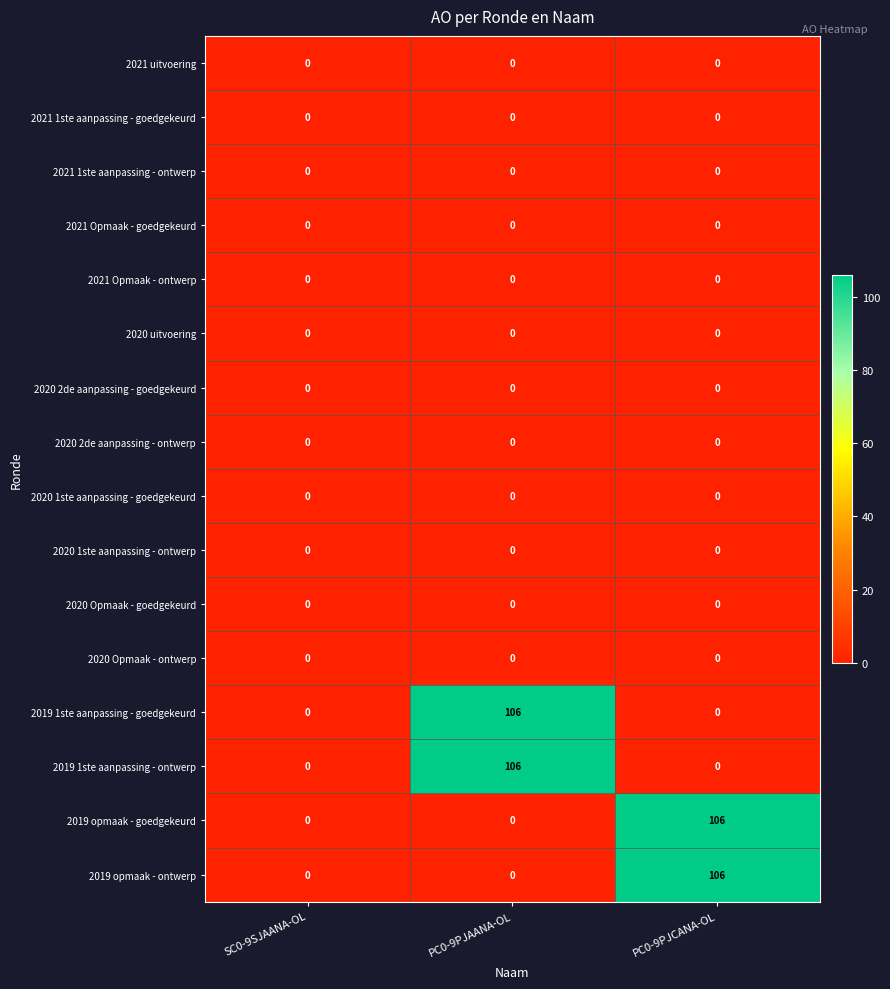

The value of 2019 opmaak - goedgekeurd at SC0-9SJAANA-OL is 0. True or false?

True